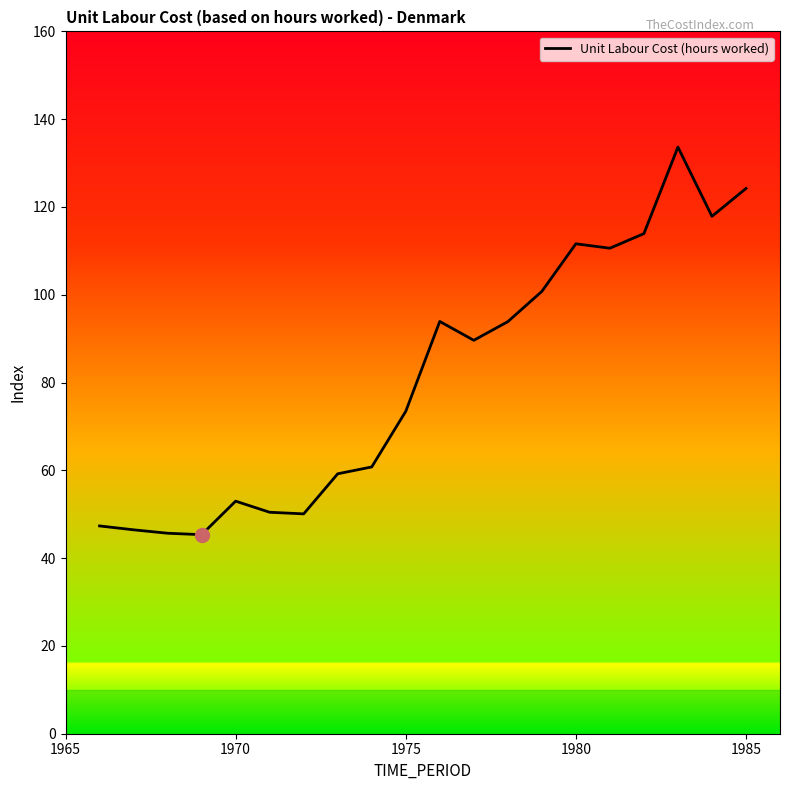

What is the difference between the maximum and minimum values?

88.3